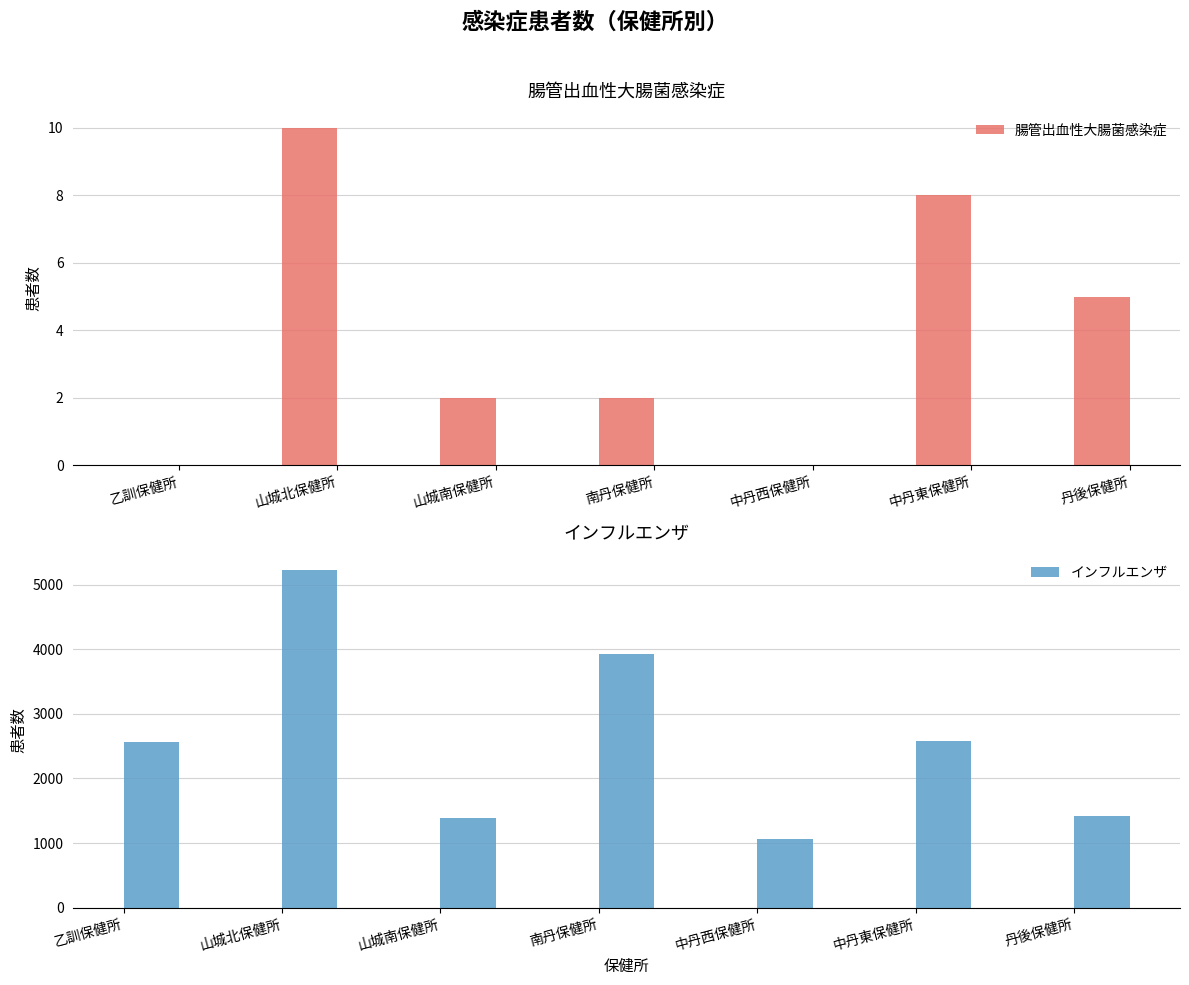

Reading right to left, extract all data points from this chart.

腸管出血性大腸菌感染症: 丹後保健所=5	中丹東保健所=8	中丹西保健所=0	南丹保健所=2	山城南保健所=2	山城北保健所=10	乙訓保健所=0
インフルエンザ: 丹後保健所=1418	中丹東保健所=2584	中丹西保健所=1069	南丹保健所=3928	山城南保健所=1380	山城北保健所=5225	乙訓保健所=2558